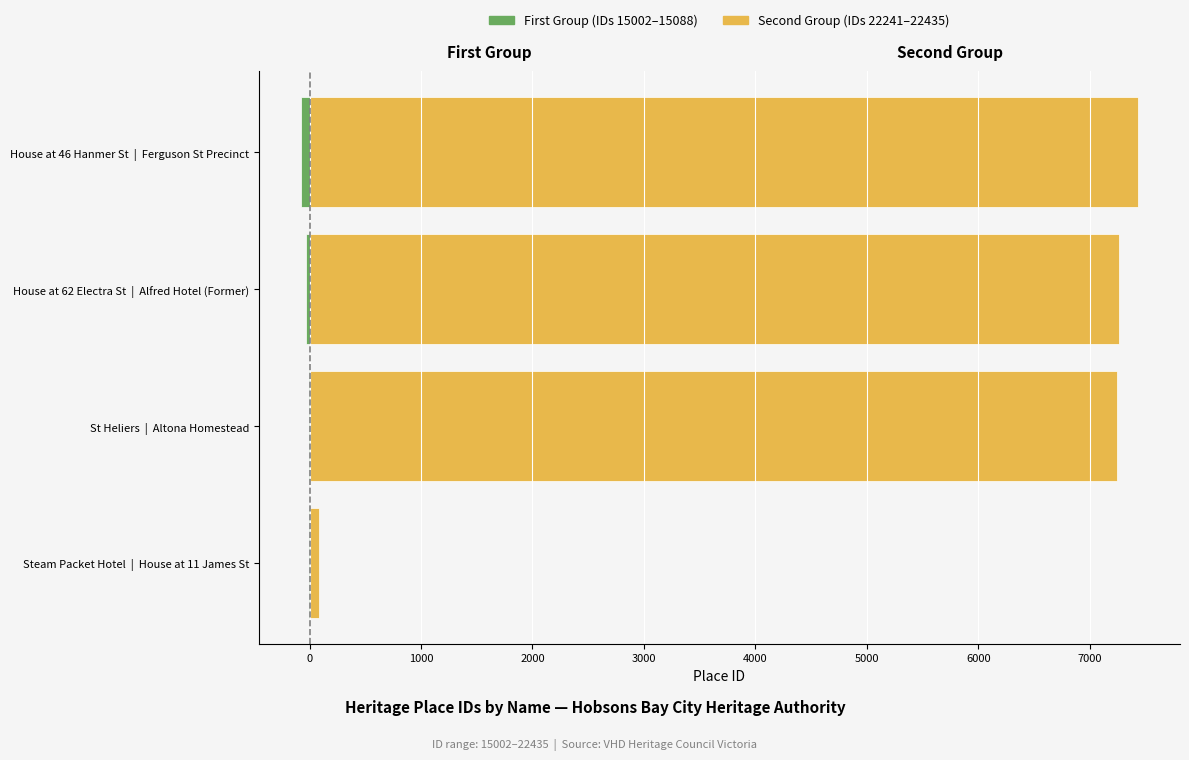

What is the minimum value for Second Group?

88